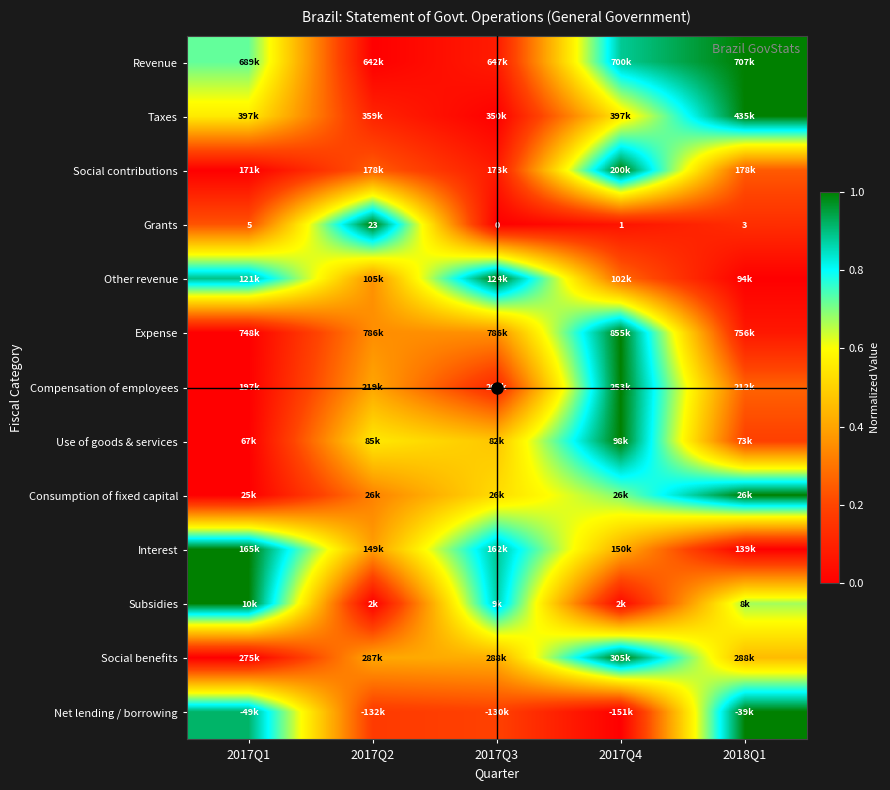

What is the difference between the second highest and minimum values in the Revenue series?

0.9